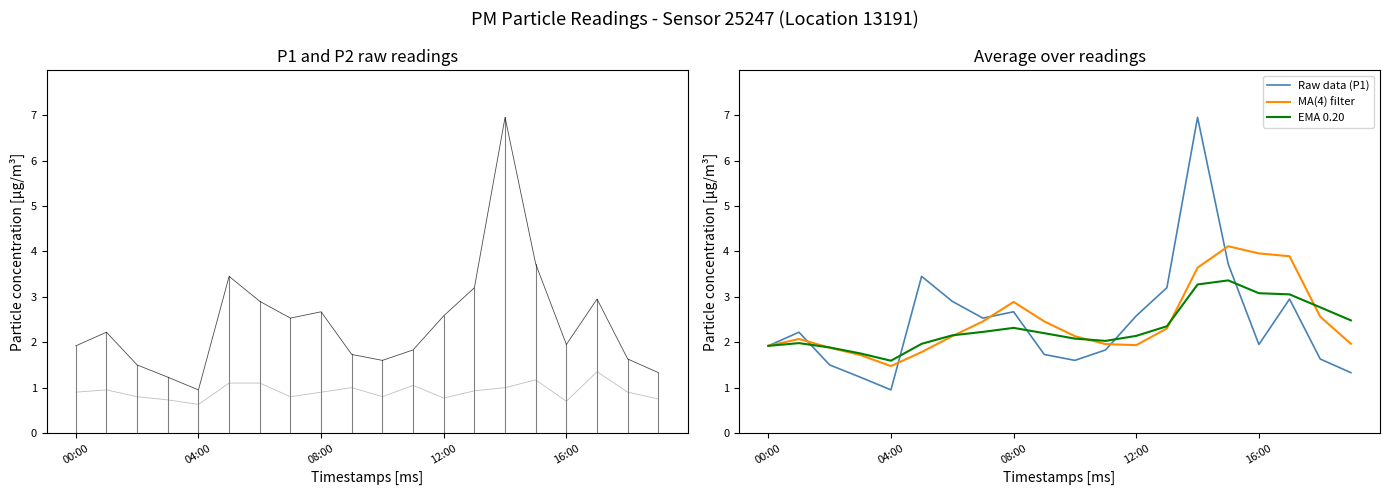

Between 00:00 and 17, which is larger?

17